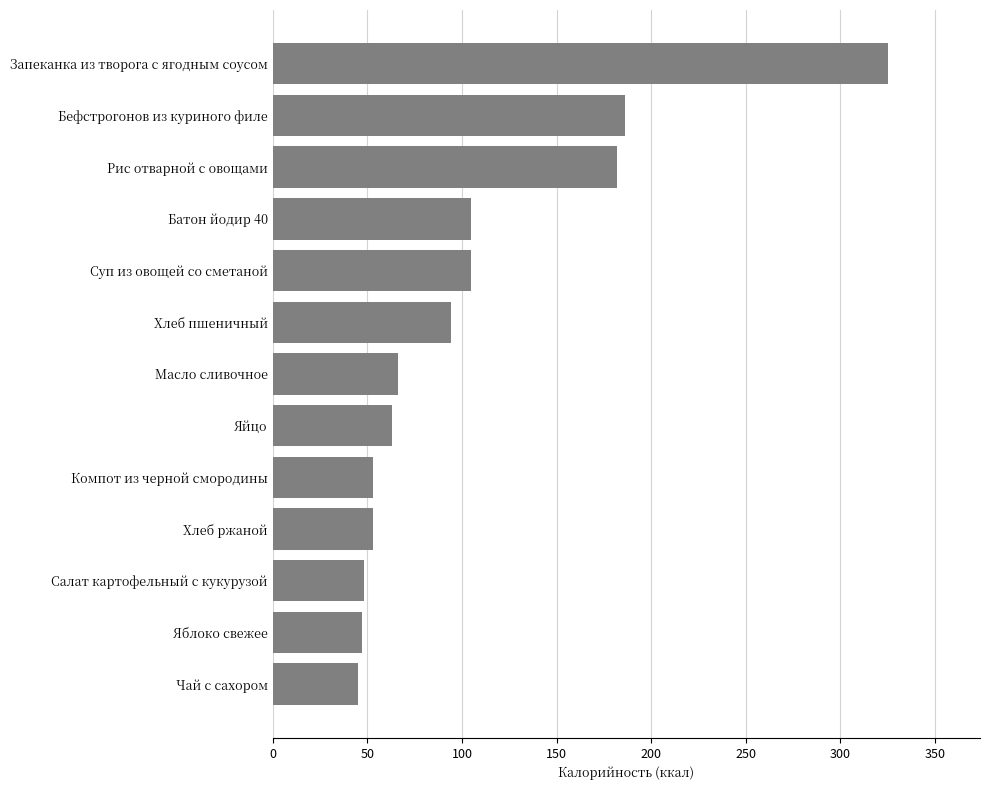

True or false: the data shows 13 at Салат картофельный с кукурузой.

False